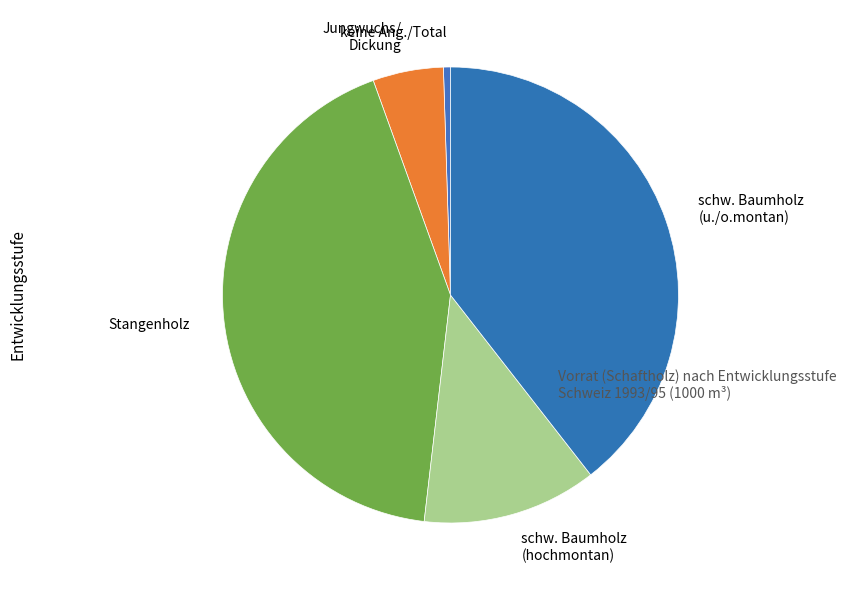

Between schw. Baumholz (hochmontan) and keine Ang./Total, which is larger?

schw. Baumholz (hochmontan)